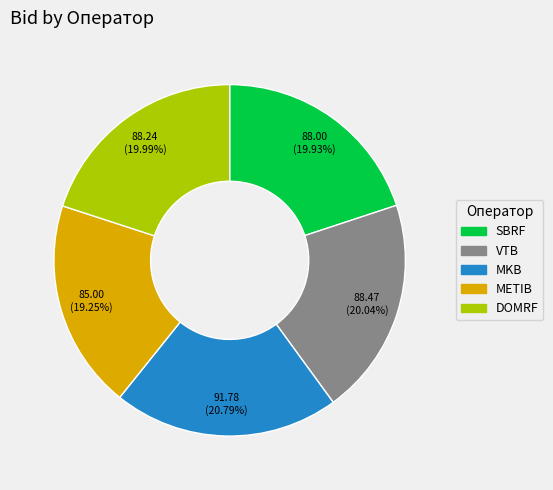

Combined, do VTB and METIB account for over 50%?

No